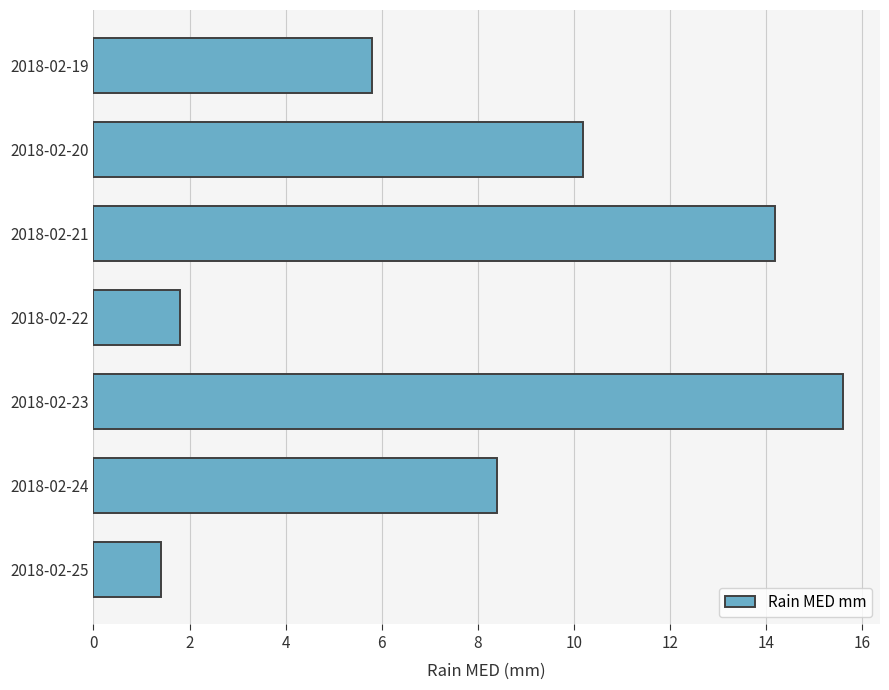

What is the change in value from 2018-02-19 to 2018-02-22?

-4.0